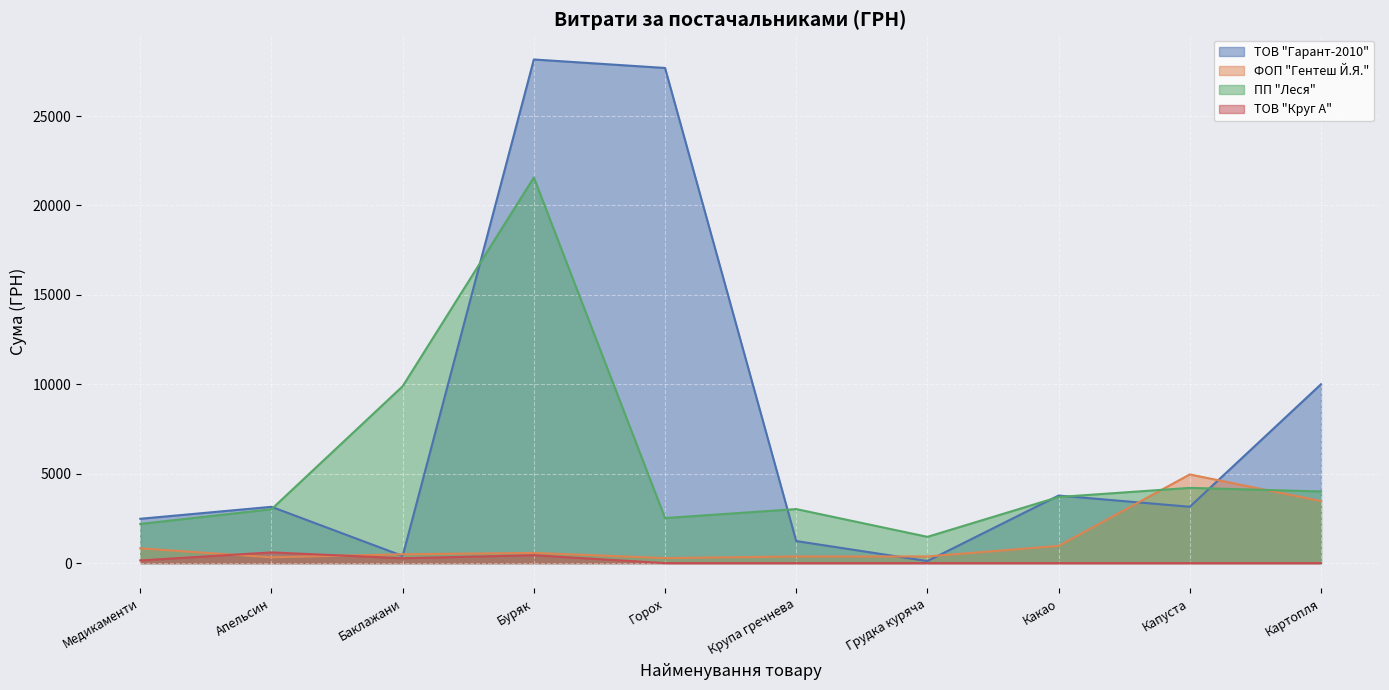

Is it true that ФОП "Гентеш Й.Я." equals 372.0 at Грудка куряча?

True